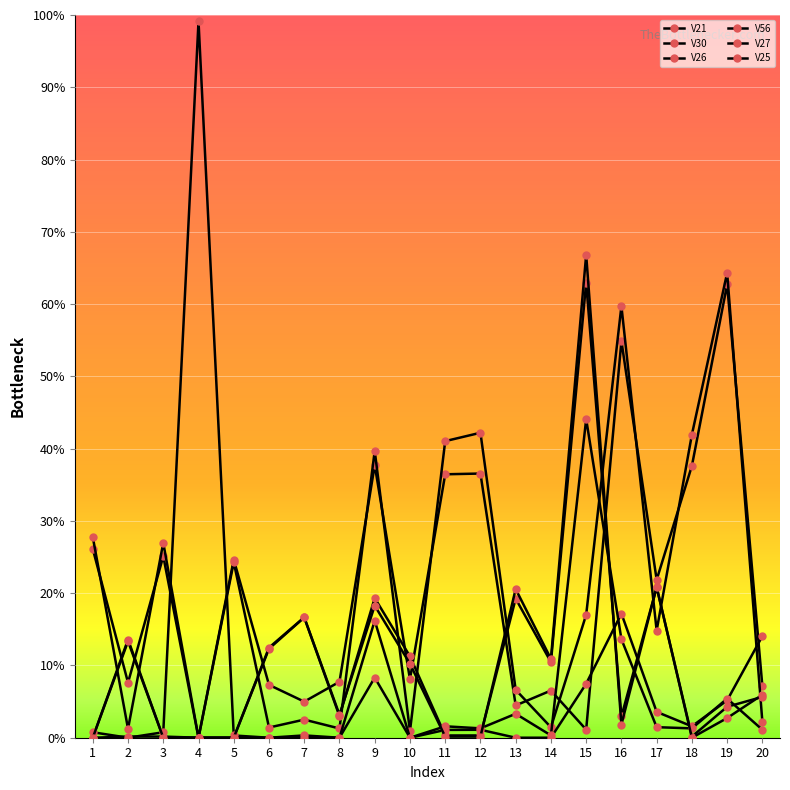

True or false: V21 has a value of 0.1 at 14.

False